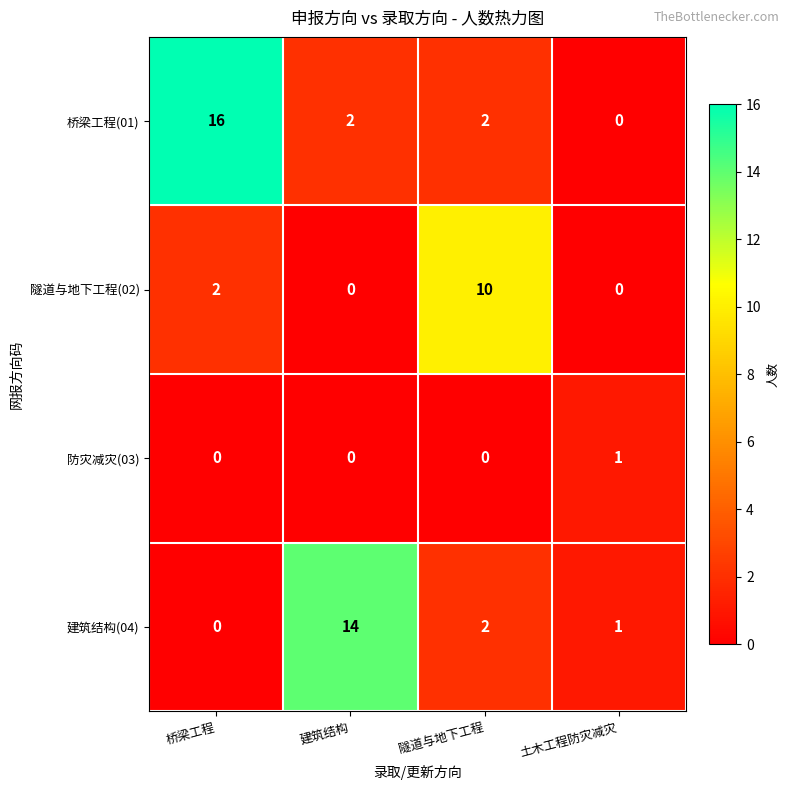

Where is 建筑结构(04) nearest to the value 7?

隧道与地下工程